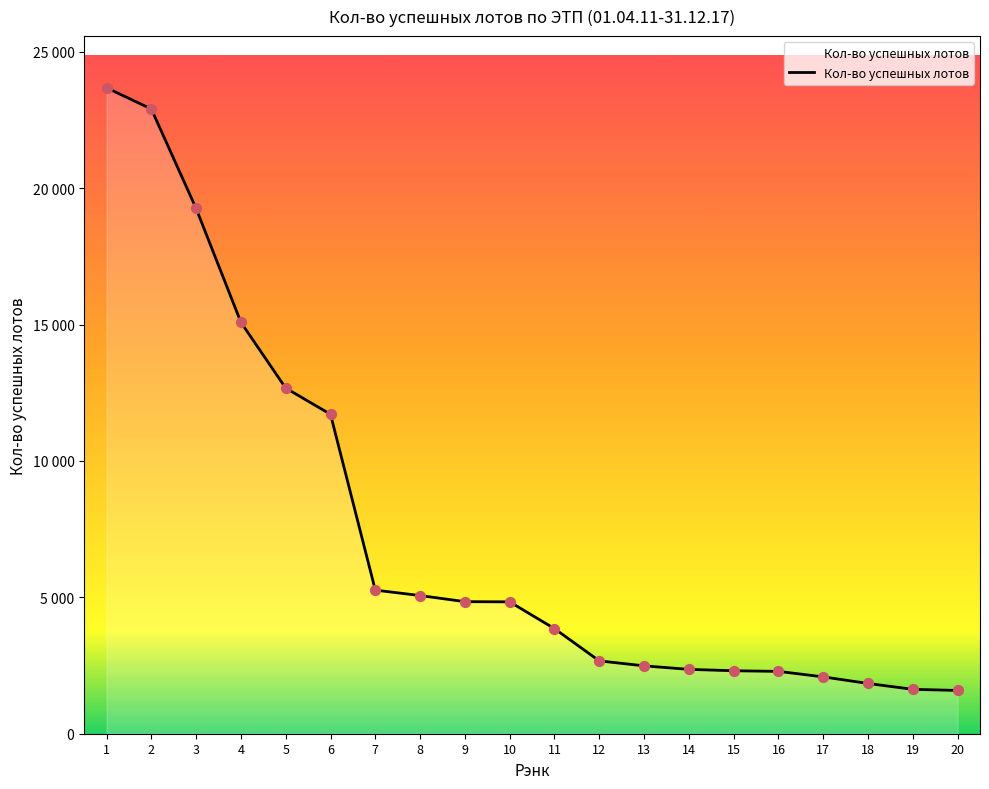

Which has a higher value, 10 or 13?

10